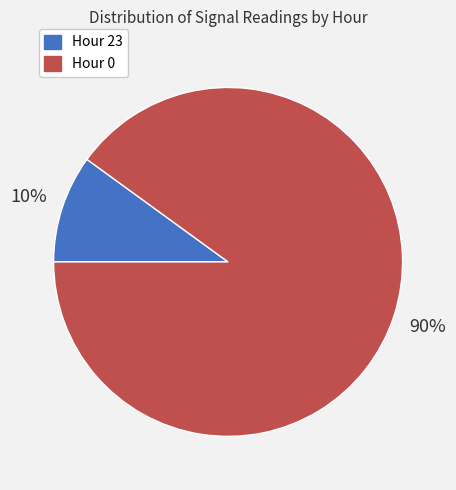

To the nearest percent, what is the average slice percentage?

50%